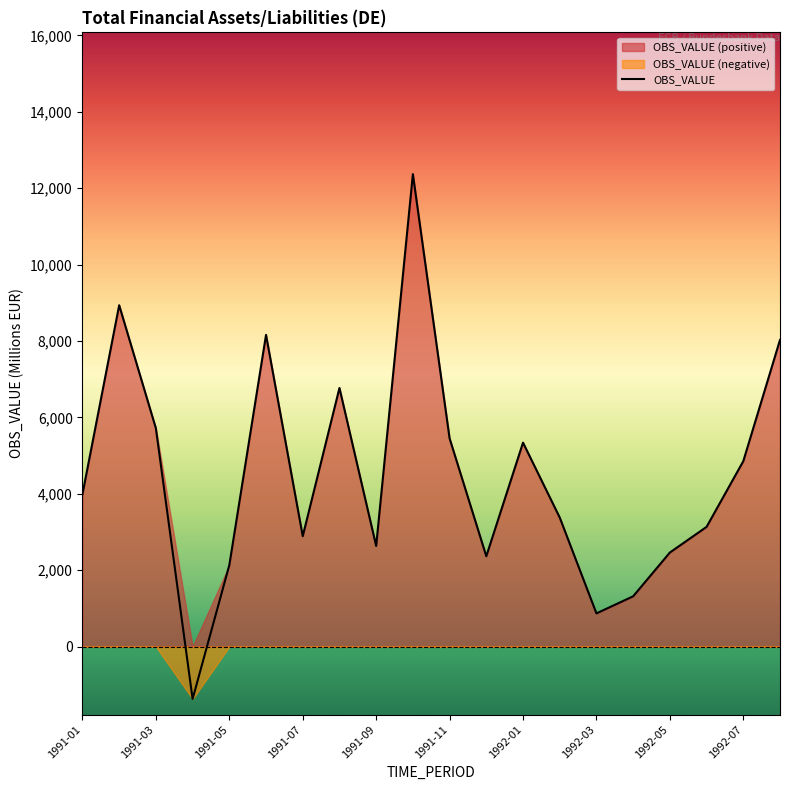

What is the label of the 3rd point from the right?

1992-06